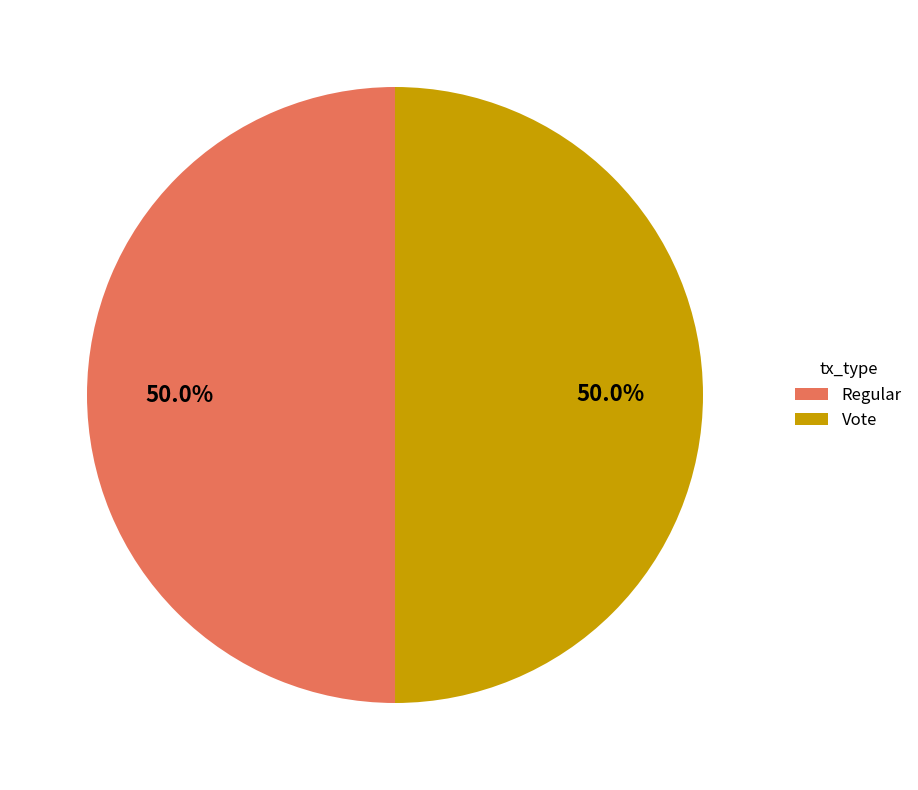

Is the sum of Regular and Vote greater than half?

Yes